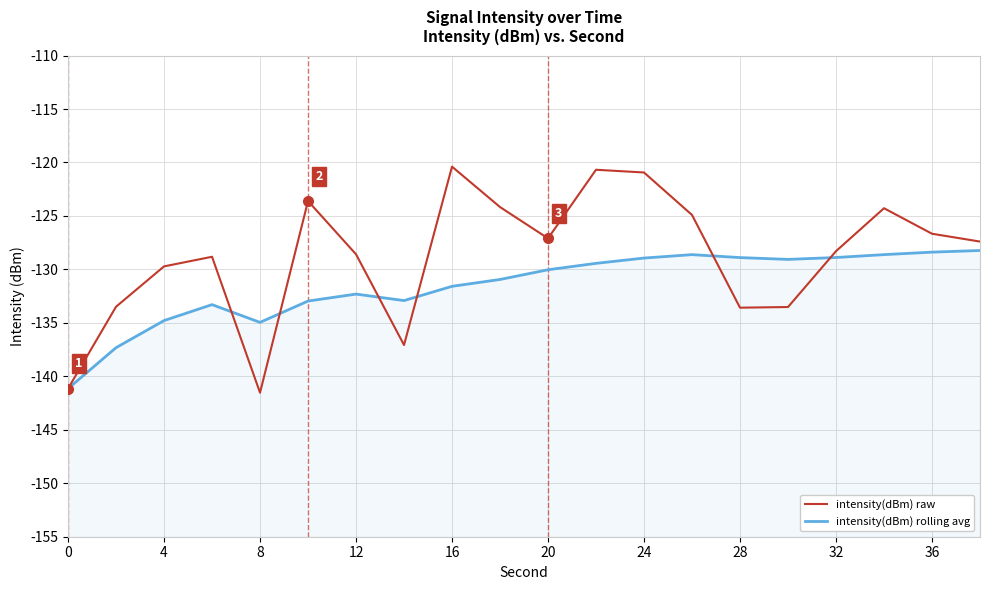

Between 0 and 36, which is larger?

36